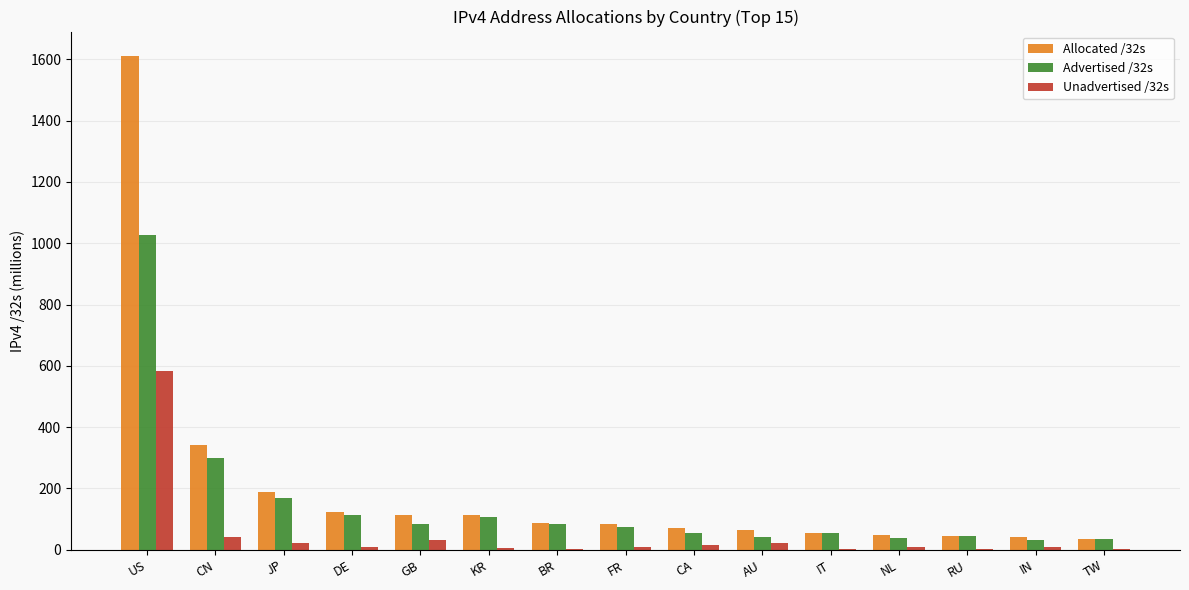

What is the difference between the Unadvertised /32s values at RU and IN?

8.2